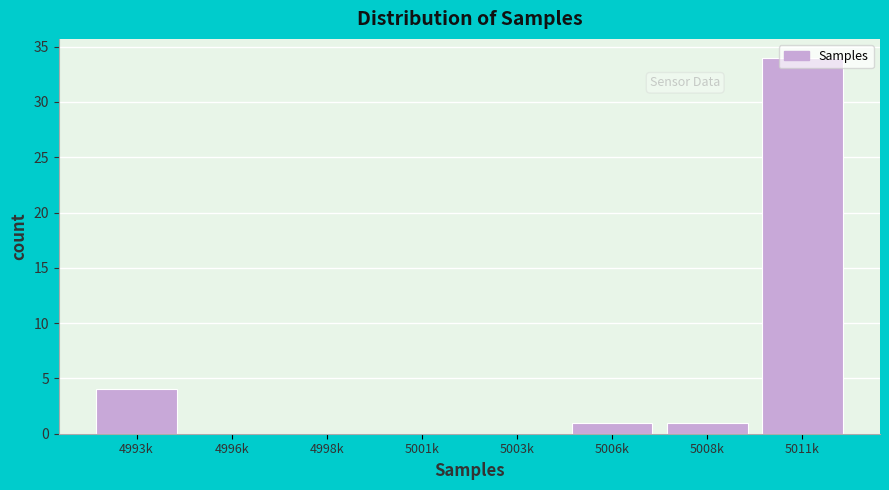

What is the change in value from 4993k to 5008k?

-3